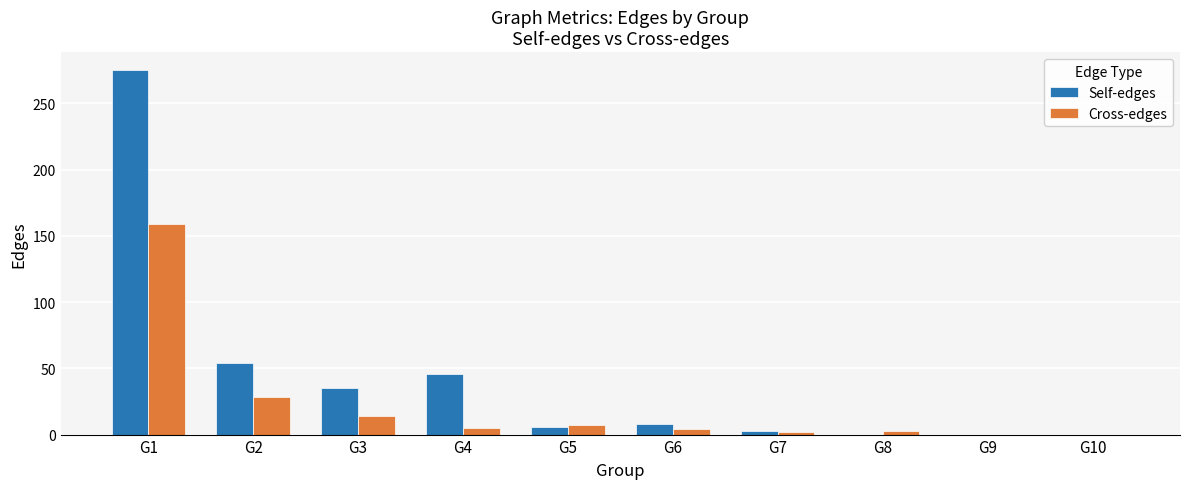

True or false: Self-edges has a value of 121 at G9.

False